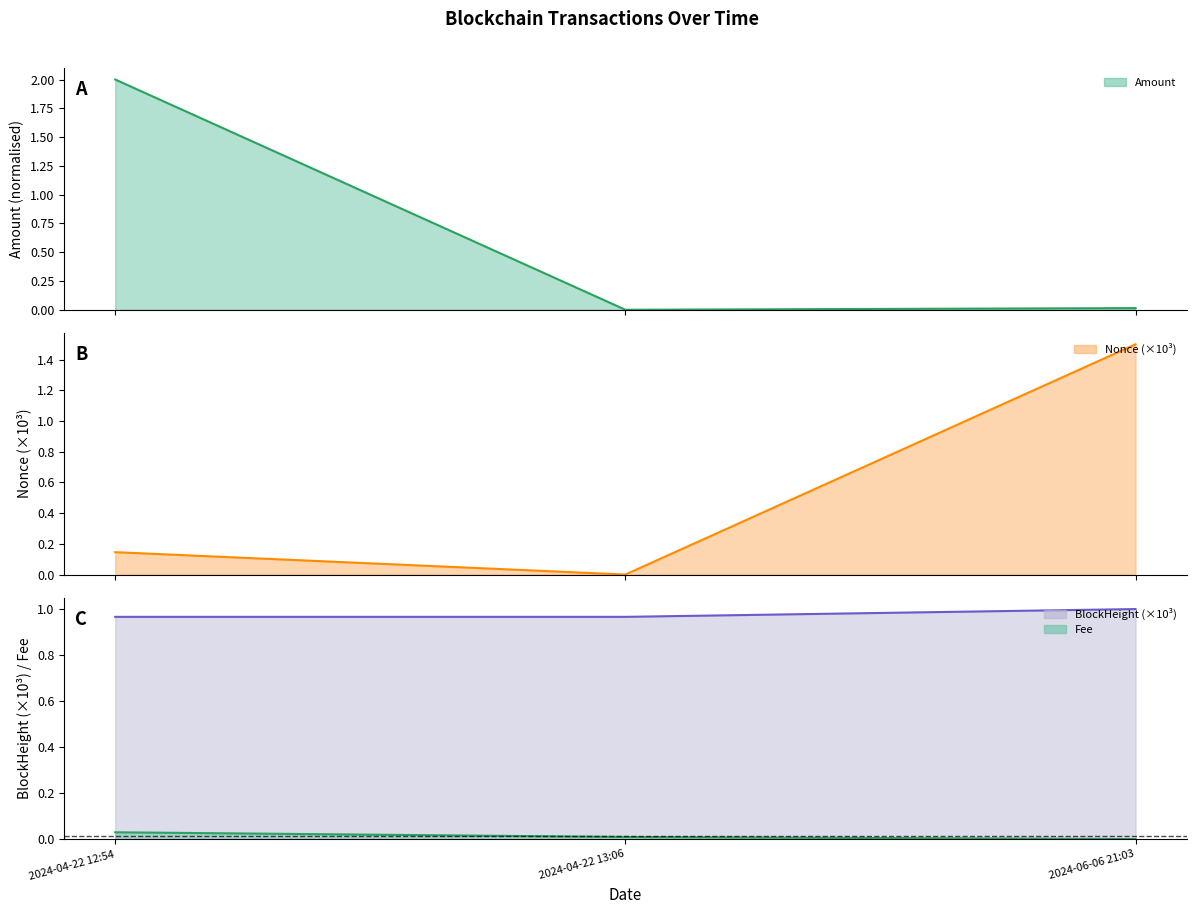

What position from the right is 2024-04-22 12:54?

3